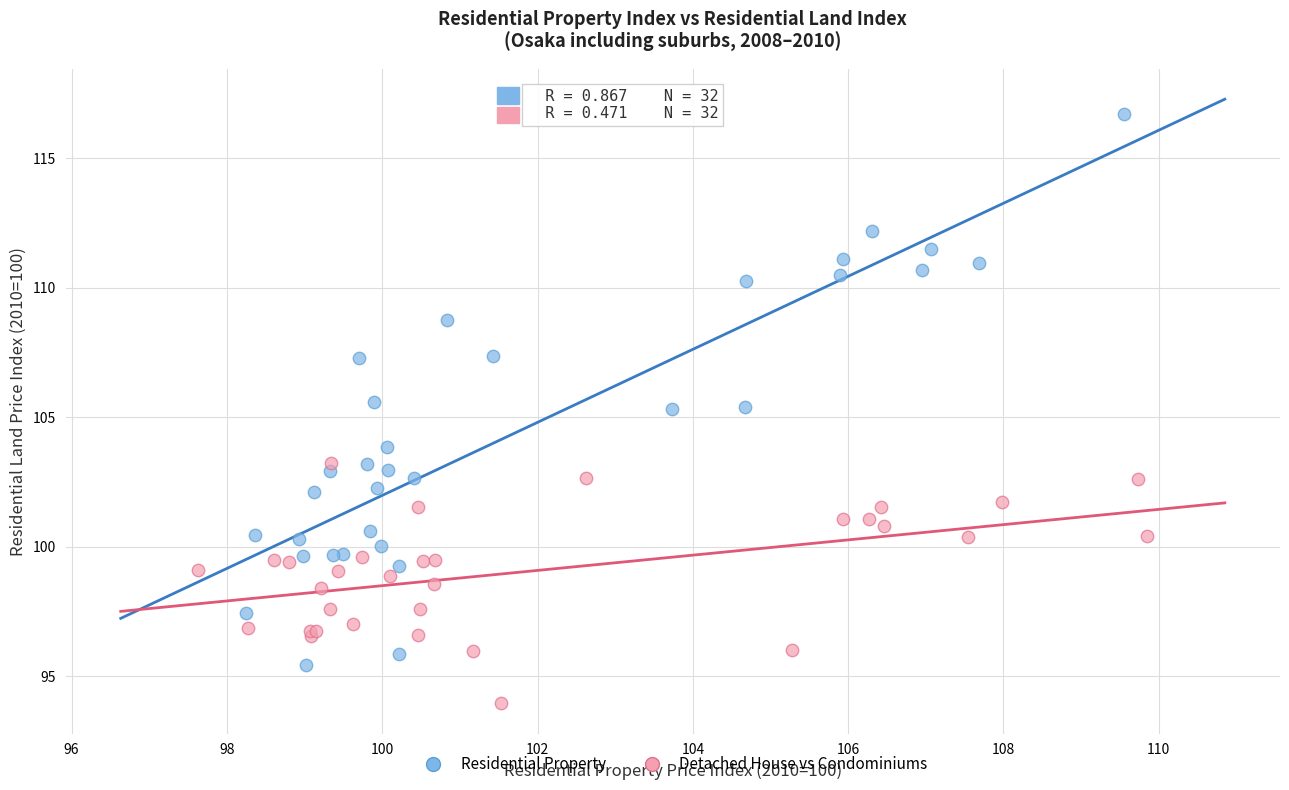

Which series contains the highest Y value?

Residential Property